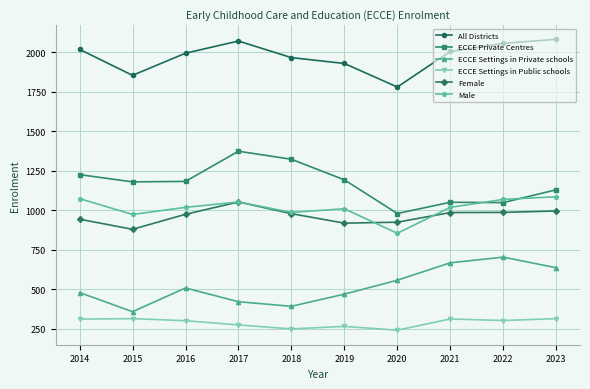

What is the smallest value displayed?

242